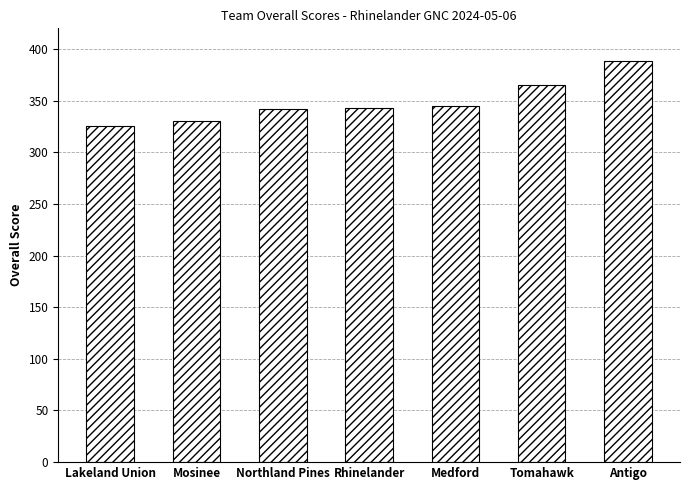

The value at Antigo is 388. True or false?

True